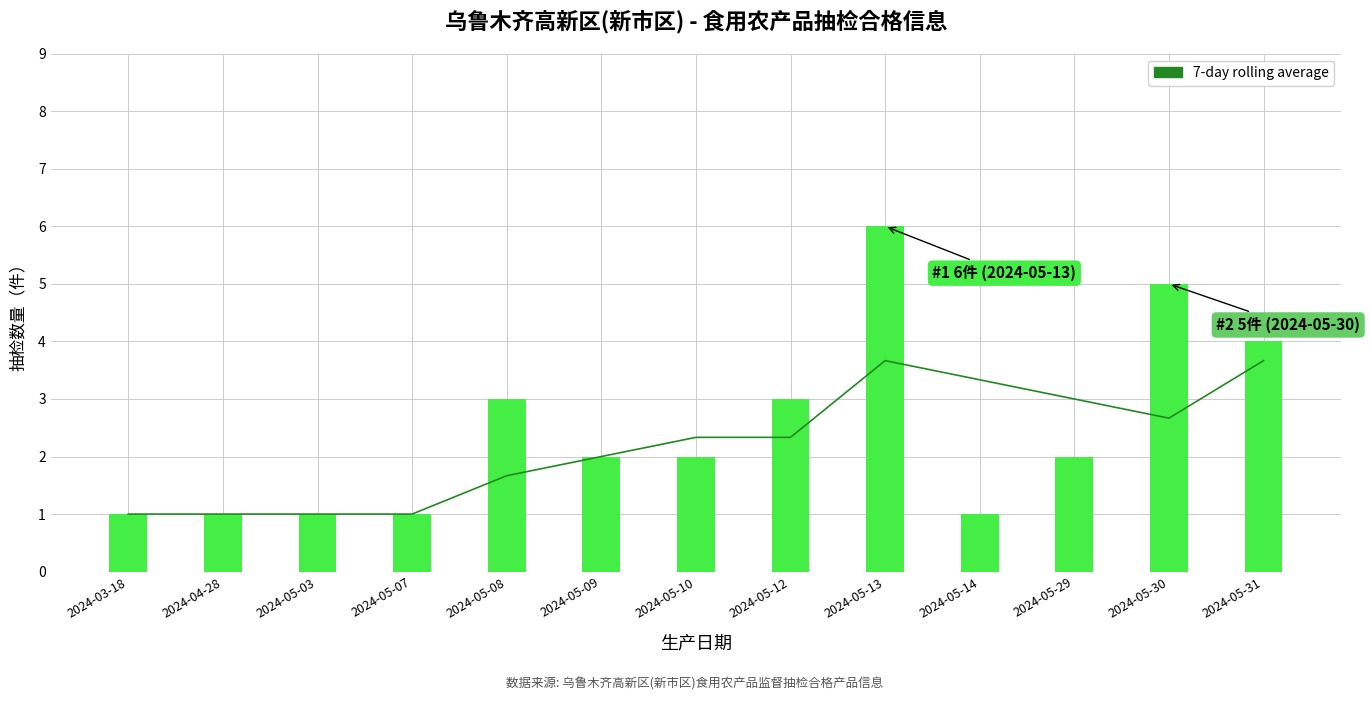

Reading right to left, what are all the values shown in this chart?

3.7	2.7	3.0	3.3	3.7	2.3	2.3	2.0	1.7	1.0	1.0	1.0	1.0